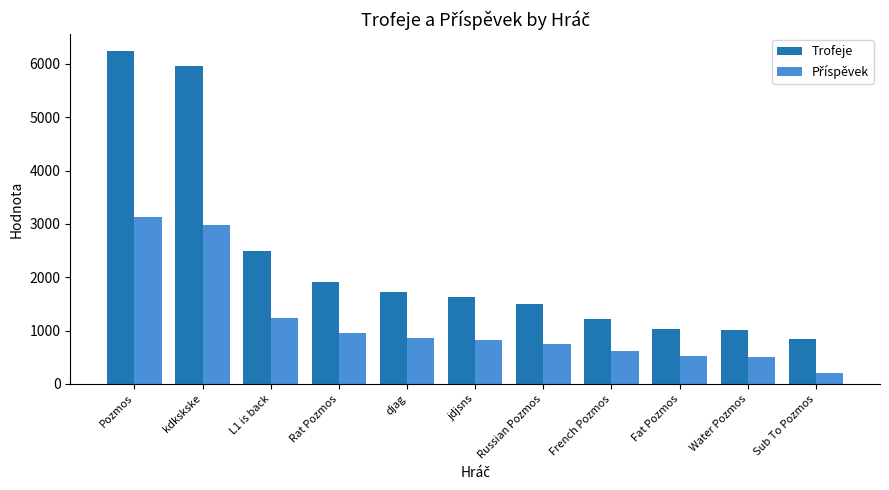

Read the Trofeje value at Water Pozmos, to the nearest 50.

1000